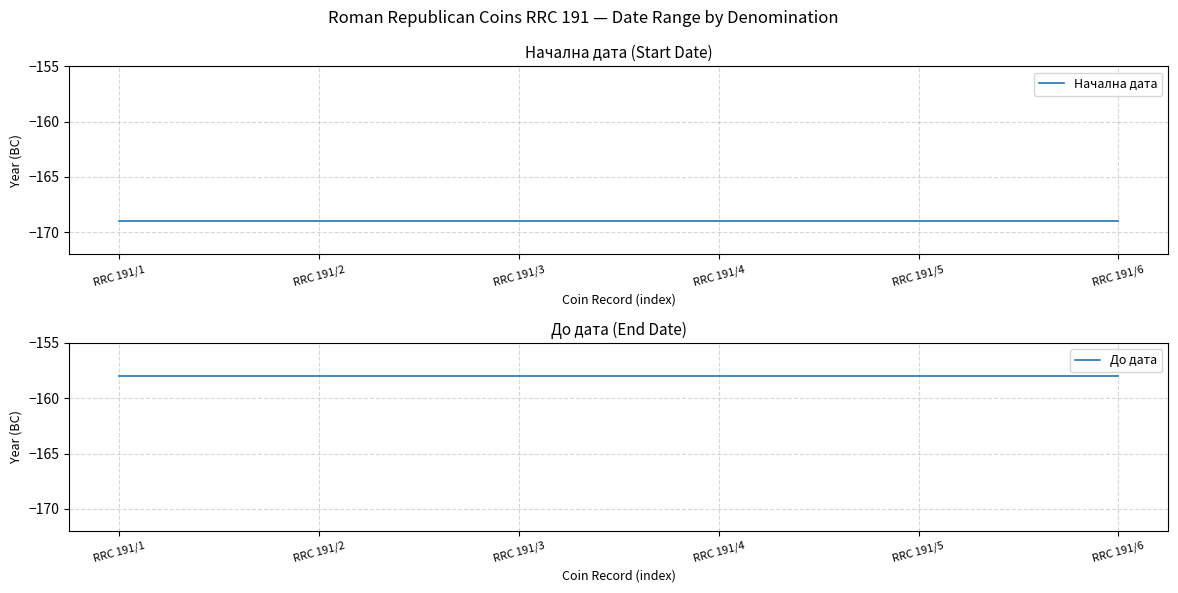

What is the value of the До дата point at the 4th from the left?

-158